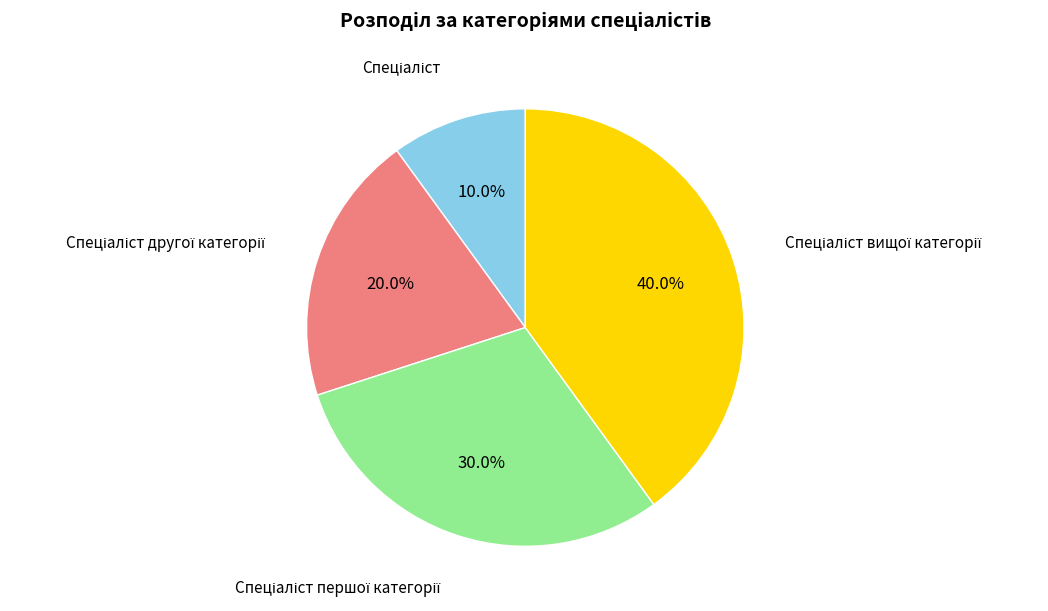

Is there any slice that represents more than half of the pie?

No